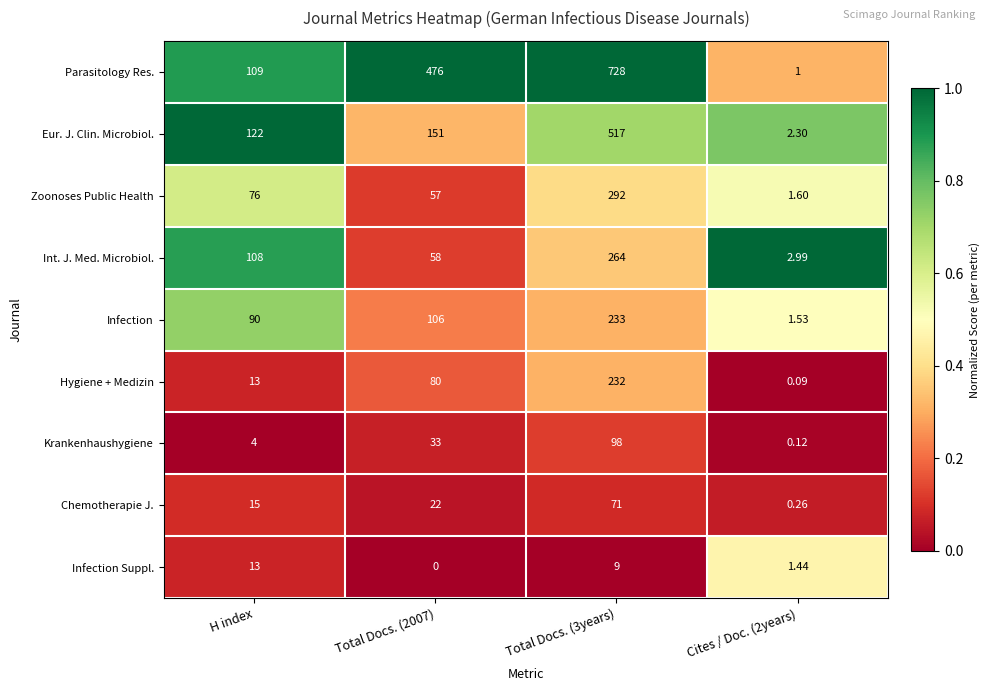

At which category is the sum across all series the highest?

Total Docs. (3years)